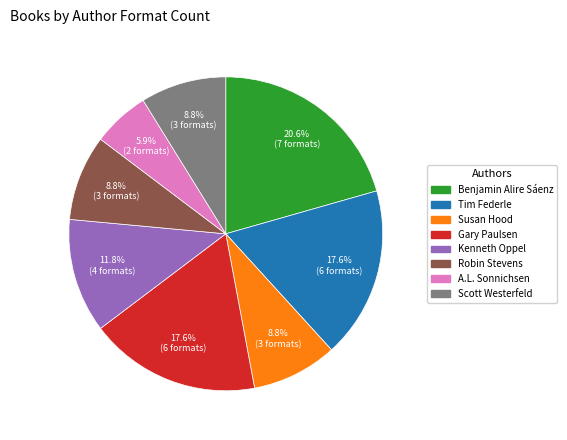

How many slices are in this pie chart?

8